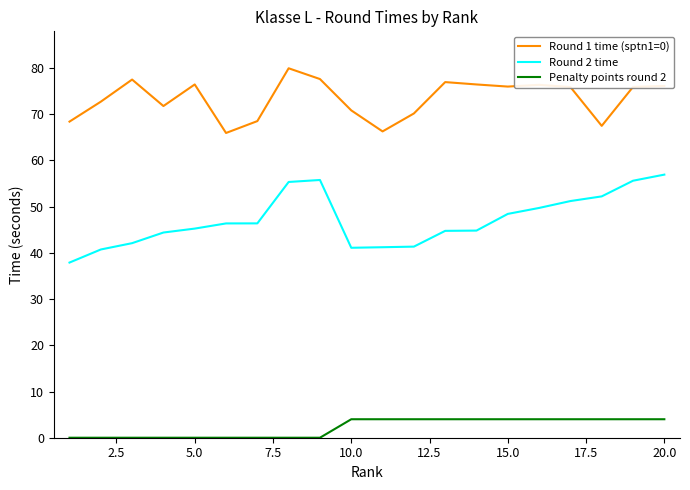

Count the number of categories in the chart.

20